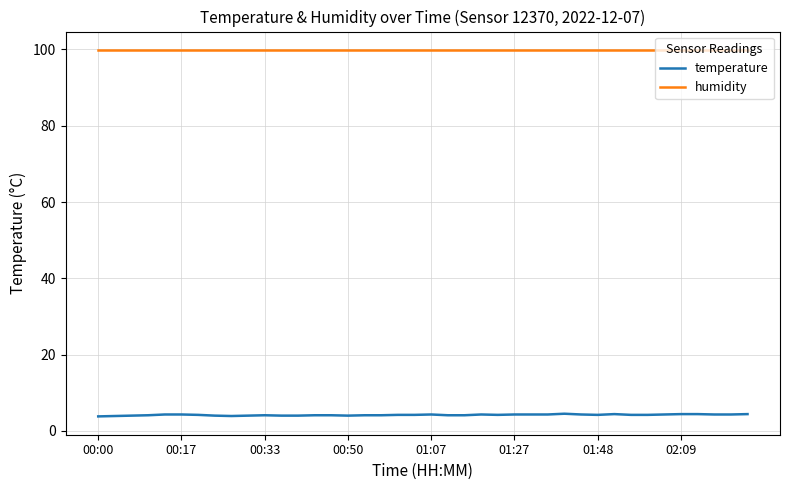

How many categories are shown in the chart?

40